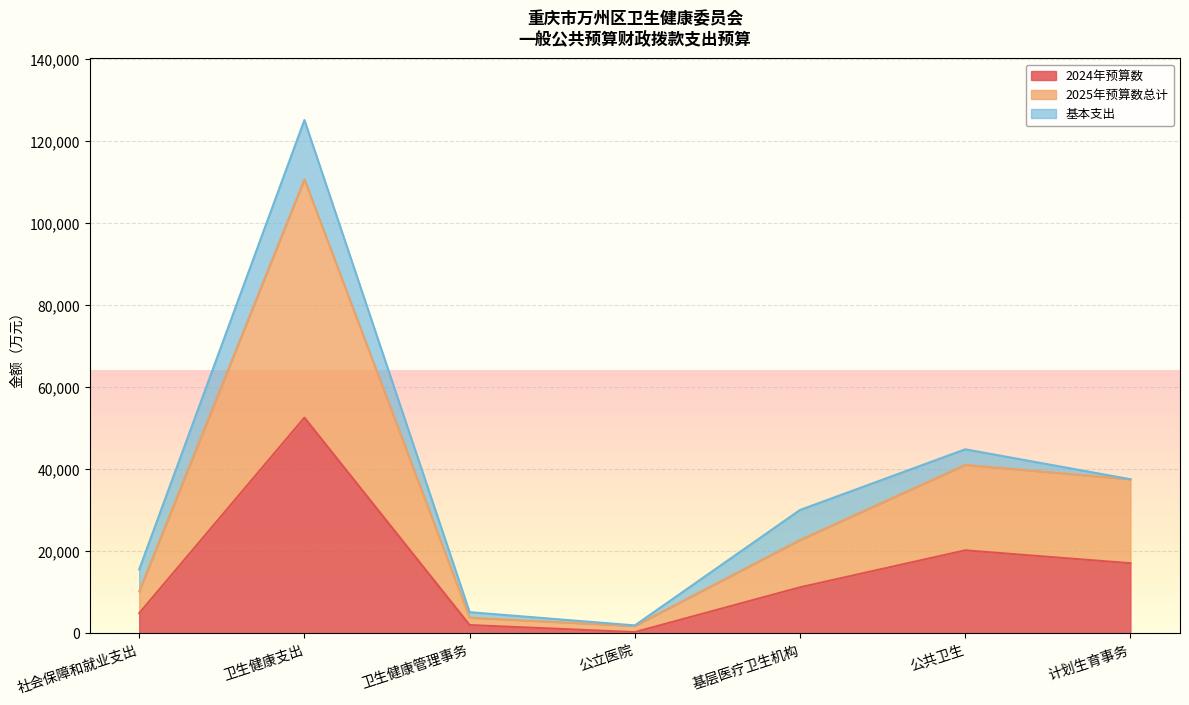

What is the label of the 5th point from the left?

基层医疗卫生机构